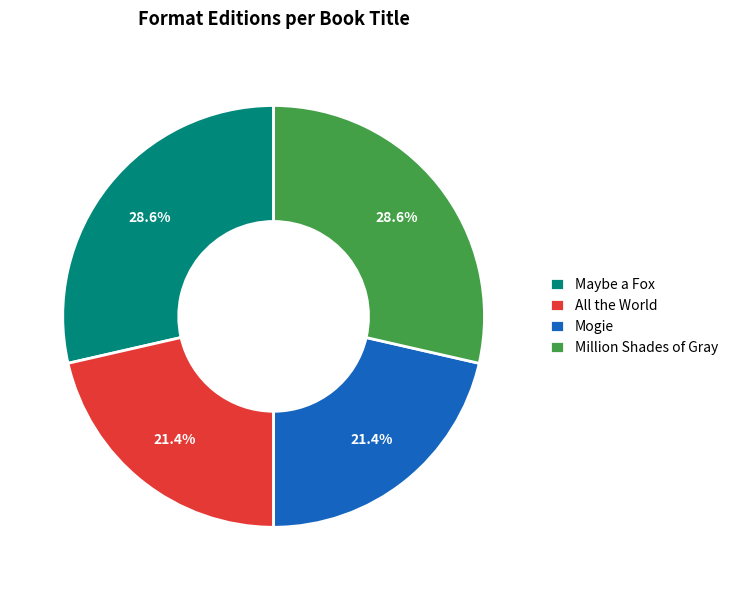

Combined, what portion of the pie is Million Shades of Gray and All the World?

50.0%